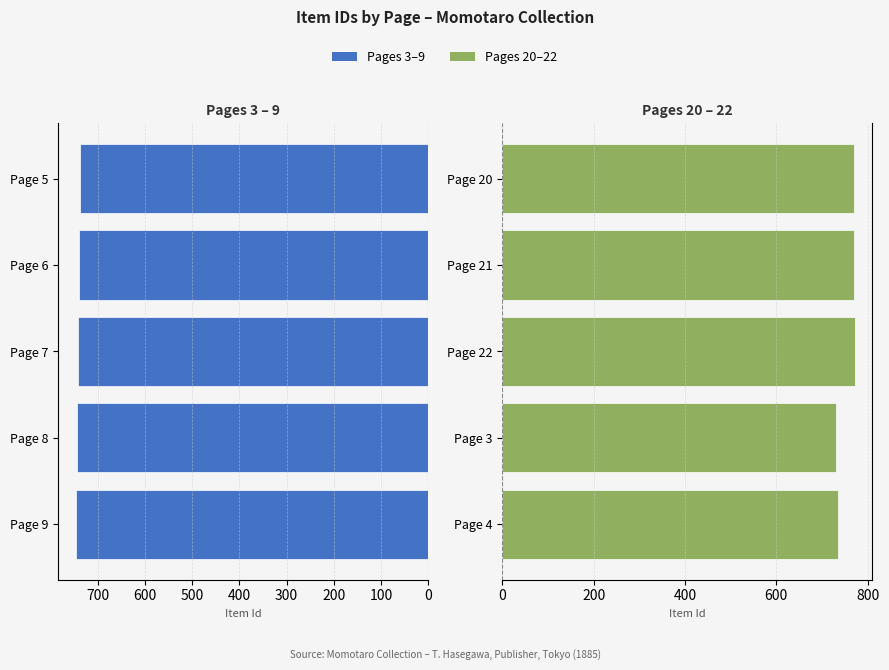

True or false: Momotaro (Pages 3–9) has a value of 738 at Page 5.

True